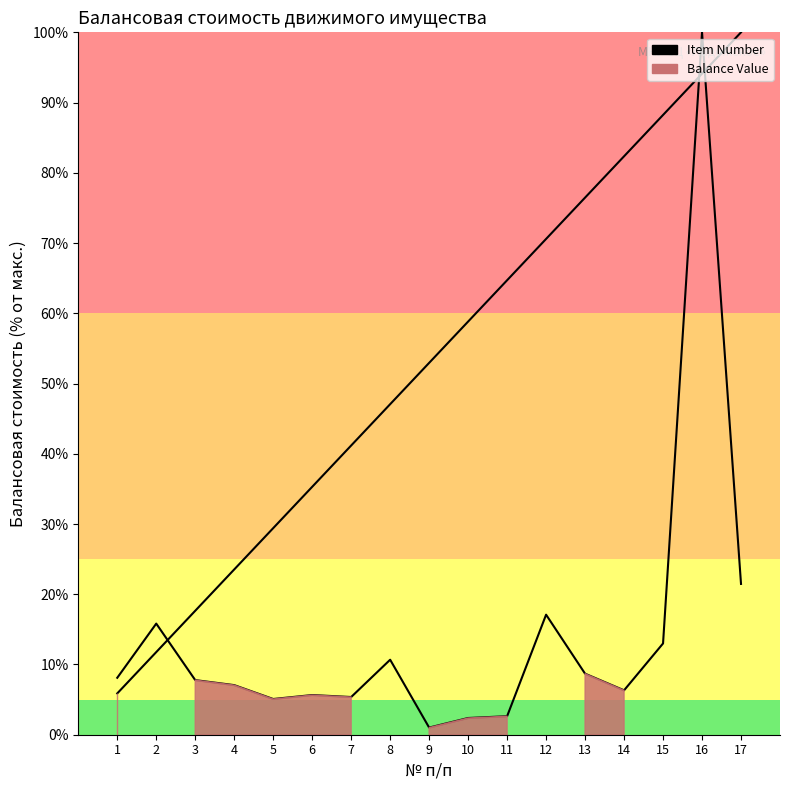

What is the value of the Balance Value point at the 5th from the left?

5.1